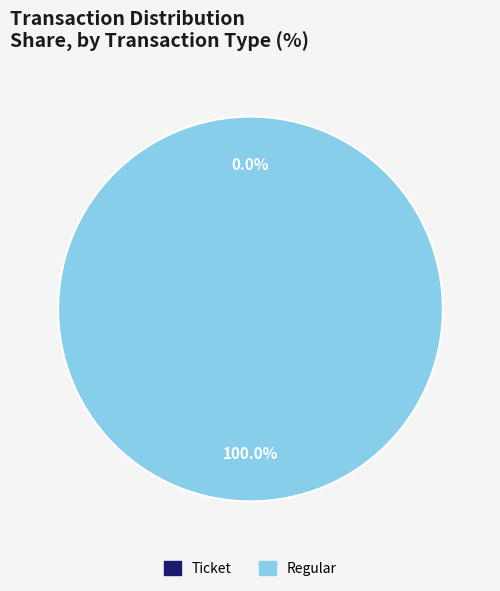

To the nearest percent, what is the difference between the Ticket (io_index=0) and Regular (io_index=13) slice percentages?

100%